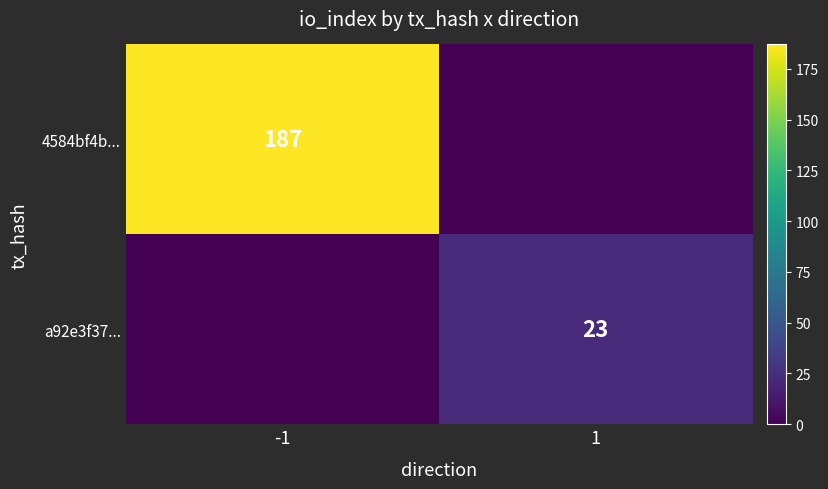

Is it true that 4584bf4b... equals 187 at -1?

True